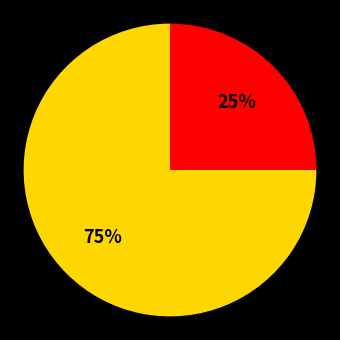

To the nearest percent, what is the average slice percentage?

50%